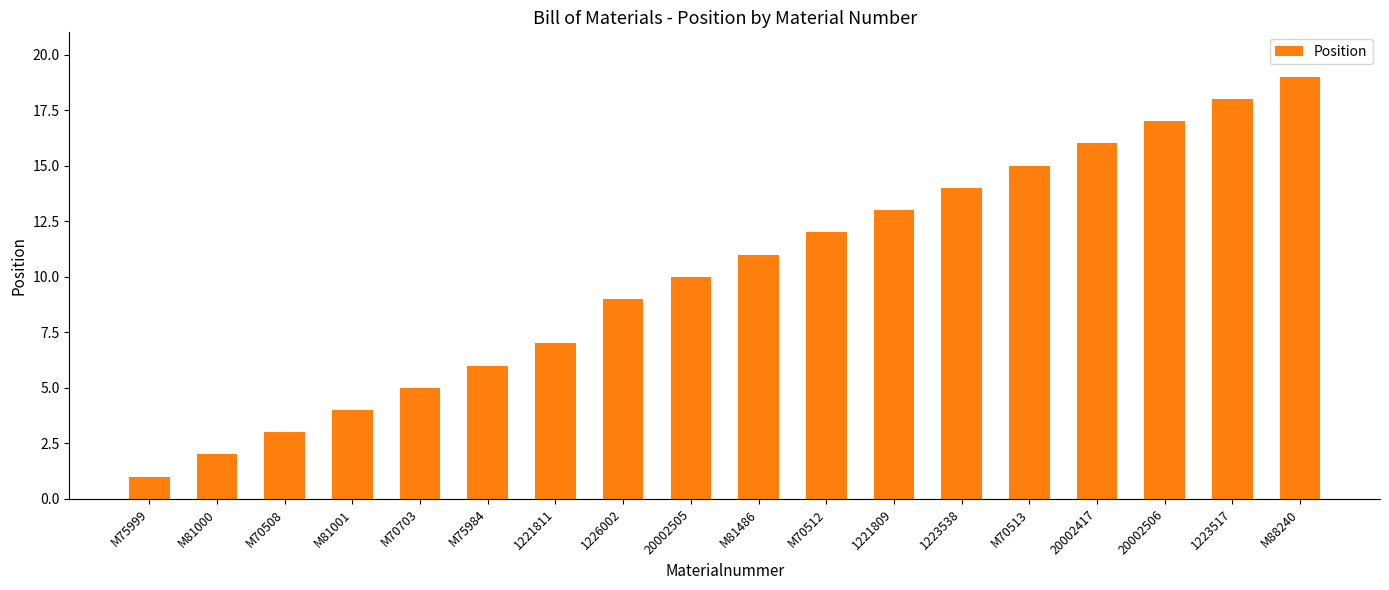

Reading left to right, extract all data points from this chart.

M75999=1	M81000=2	M70508=3	M81001=4	M70703=5	M75984=6	1221811=7	1226002=9	20002505=10	M81486=11	M70512=12	1221809=13	1223538=14	M70513=15	20002417=16	20002506=17	1223517=18	M88240=19